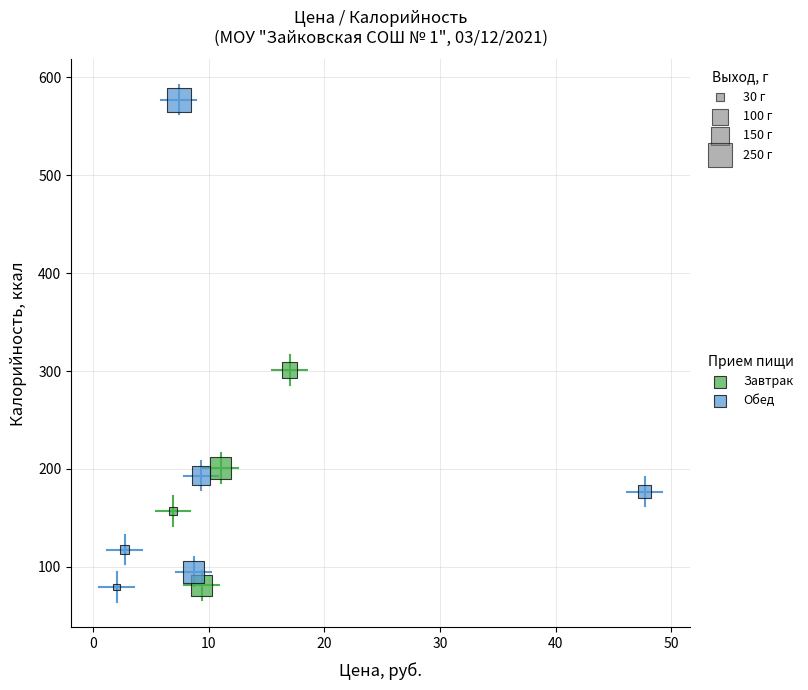

Which series contains the highest Y value?

Обед